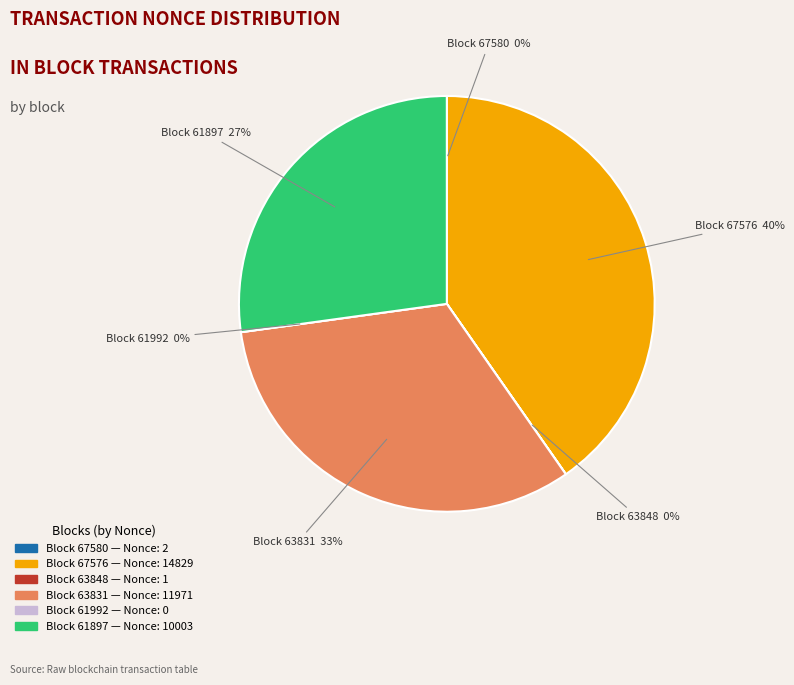

Is it true that 67576 is 40% of the pie?

True